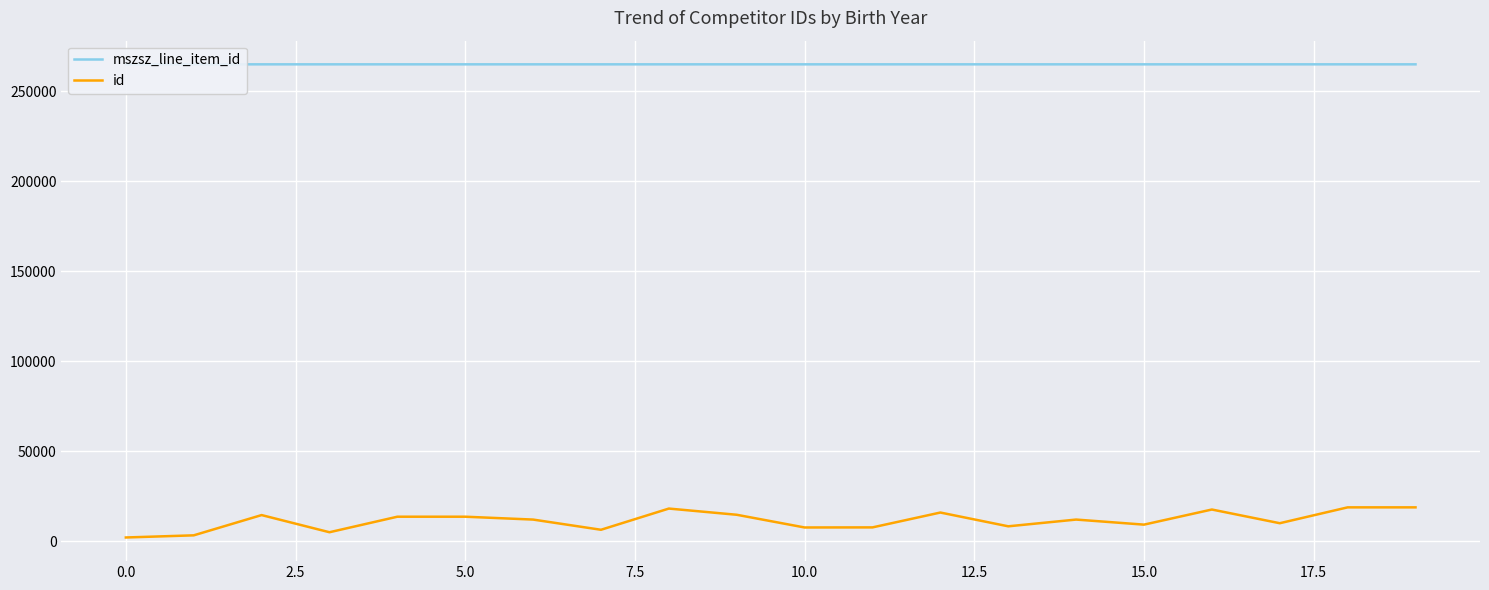

What is the minimum value for mszsz_line_item_id?

264893